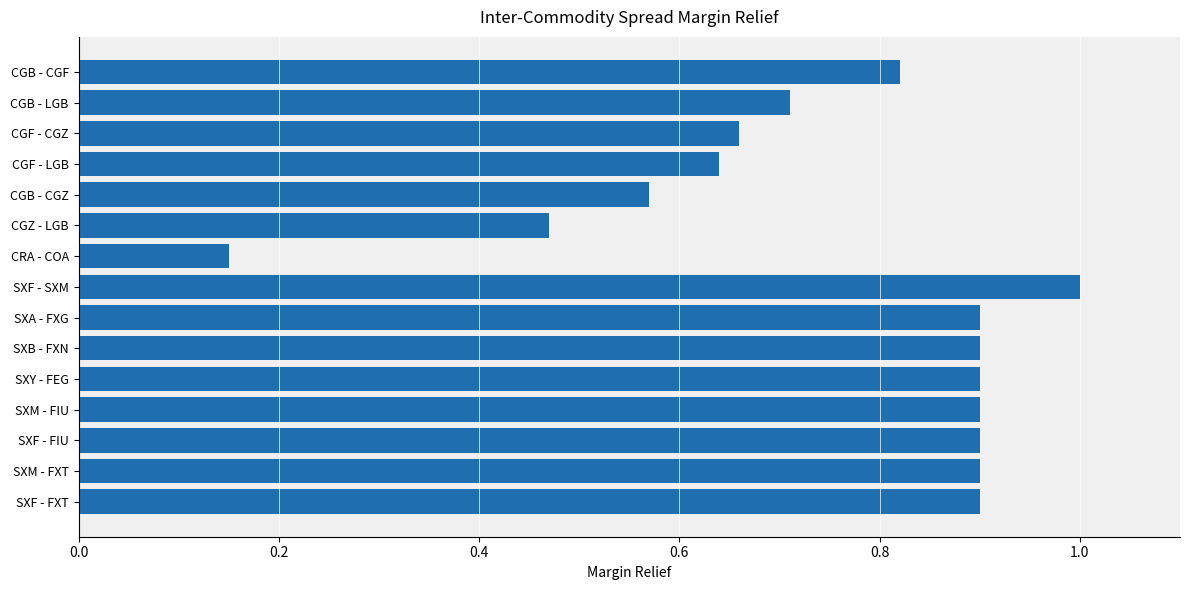

What is the value of the 12th bar from the top?

0.9